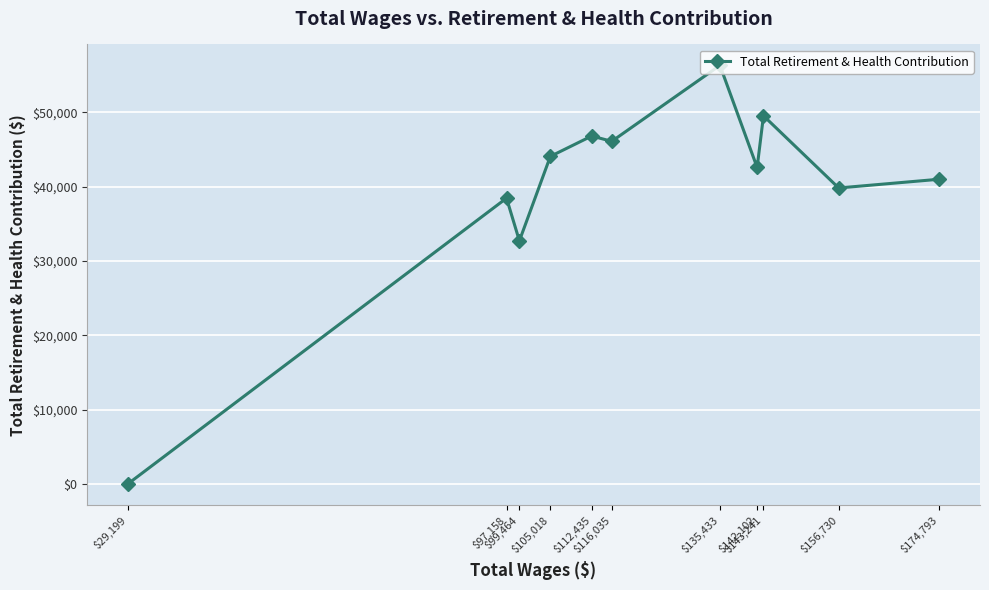

What is the change in value from $174,793 to $97,158?

-2546